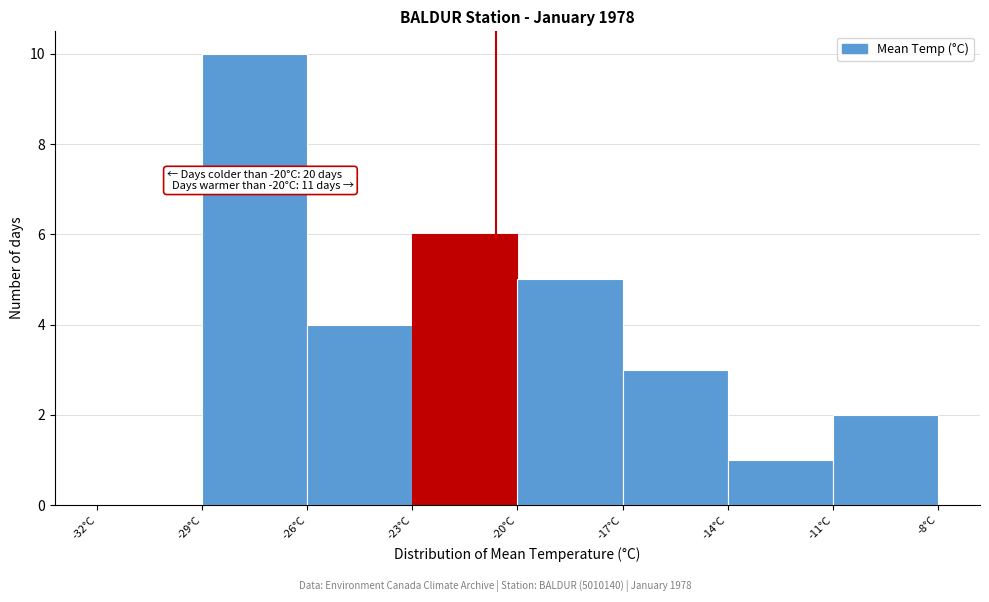

Which range on the x-axis has the tallest bar?

-29 to -26